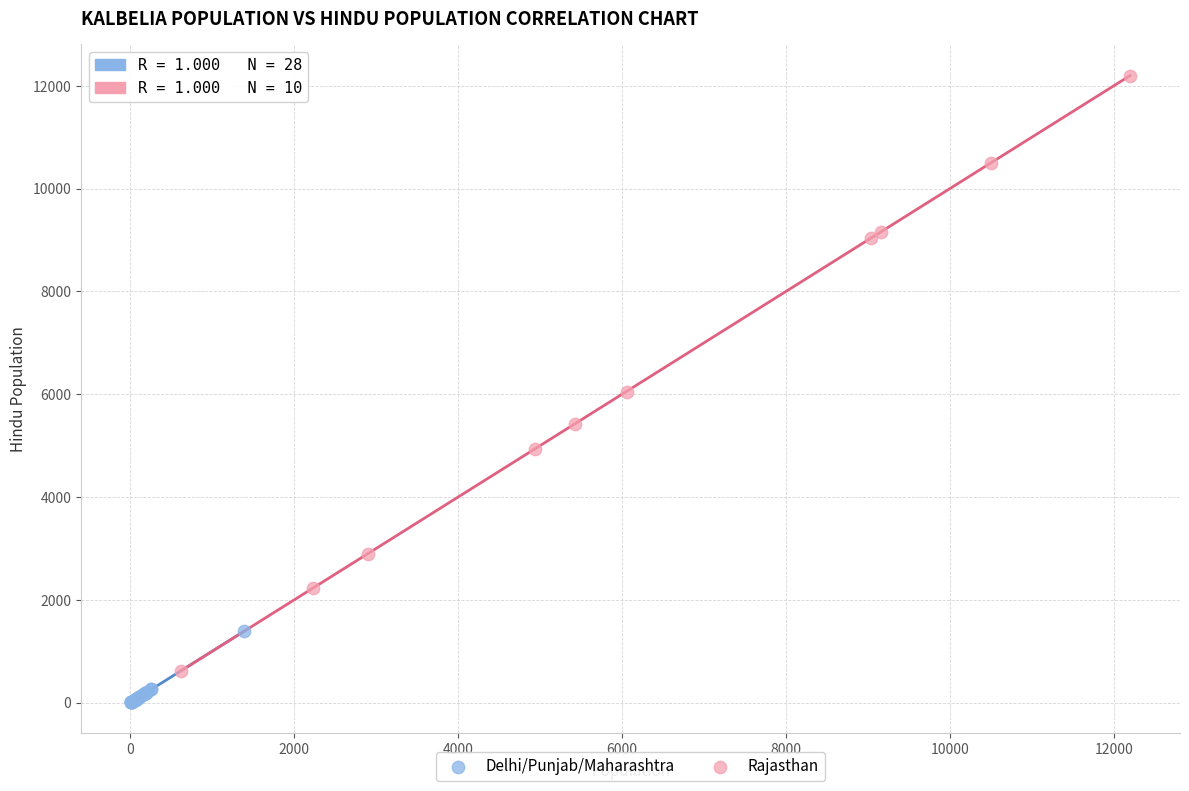

Which series has the widest spread of Y values?

Rajasthan